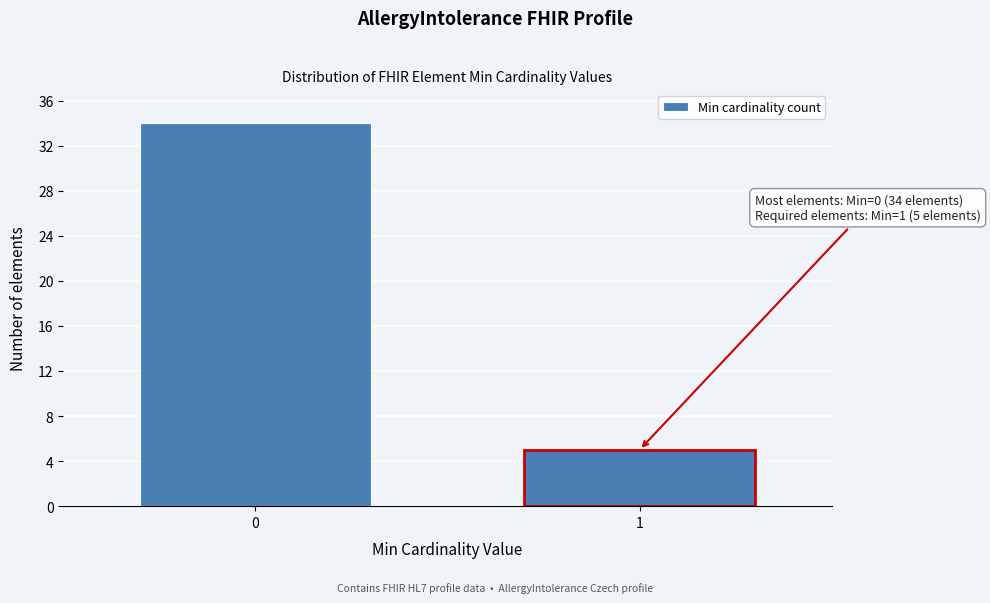

Reading right to left, list all the values displayed in this chart.

1=5	0=34